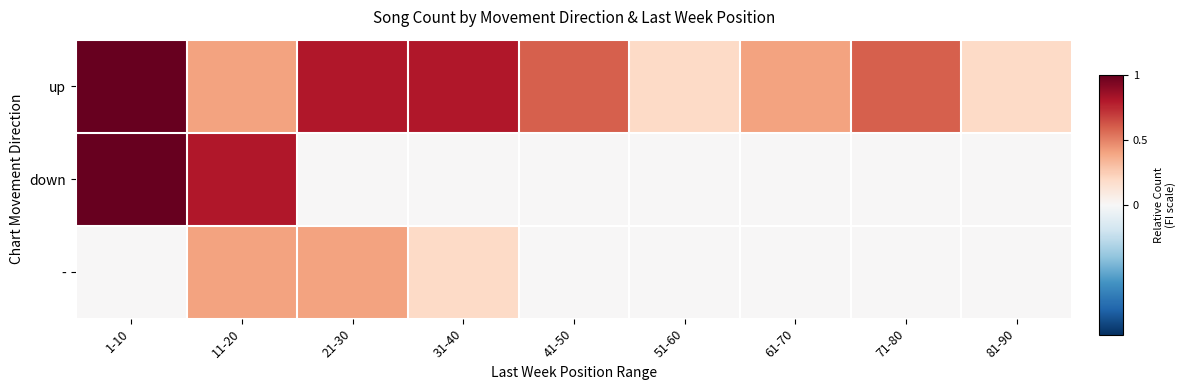

What is the total value across all series at 21-30?

2.1